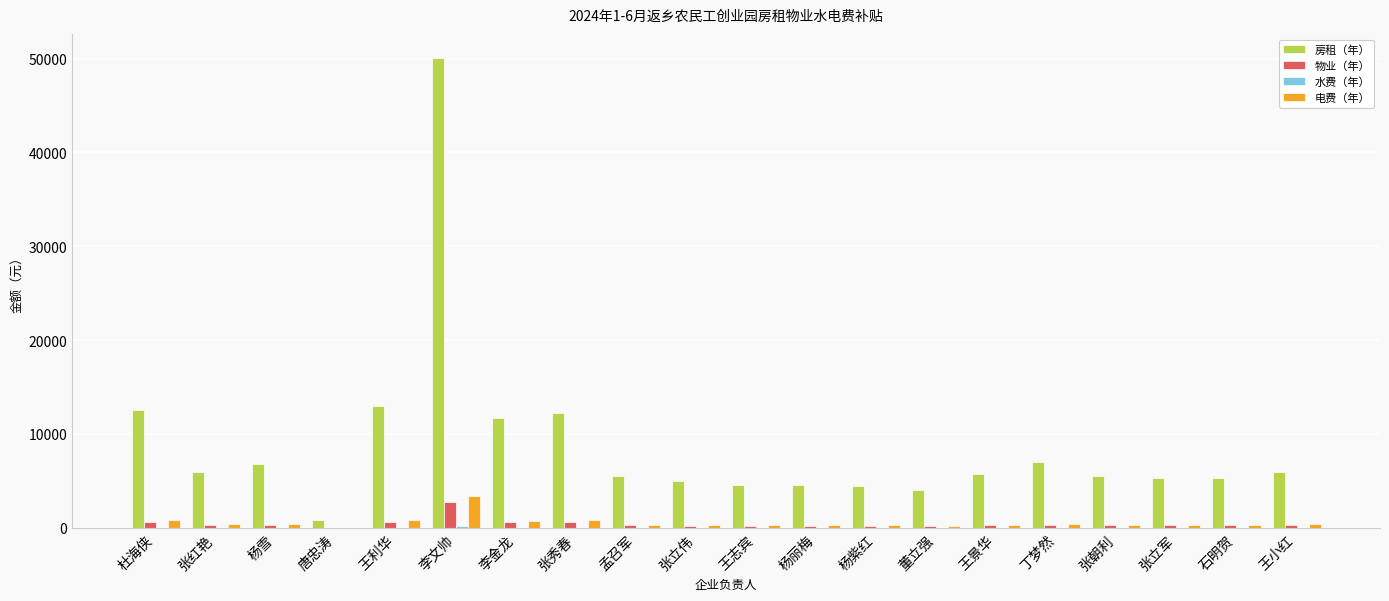

What is the sum of all 电费（年） values?

12178.5